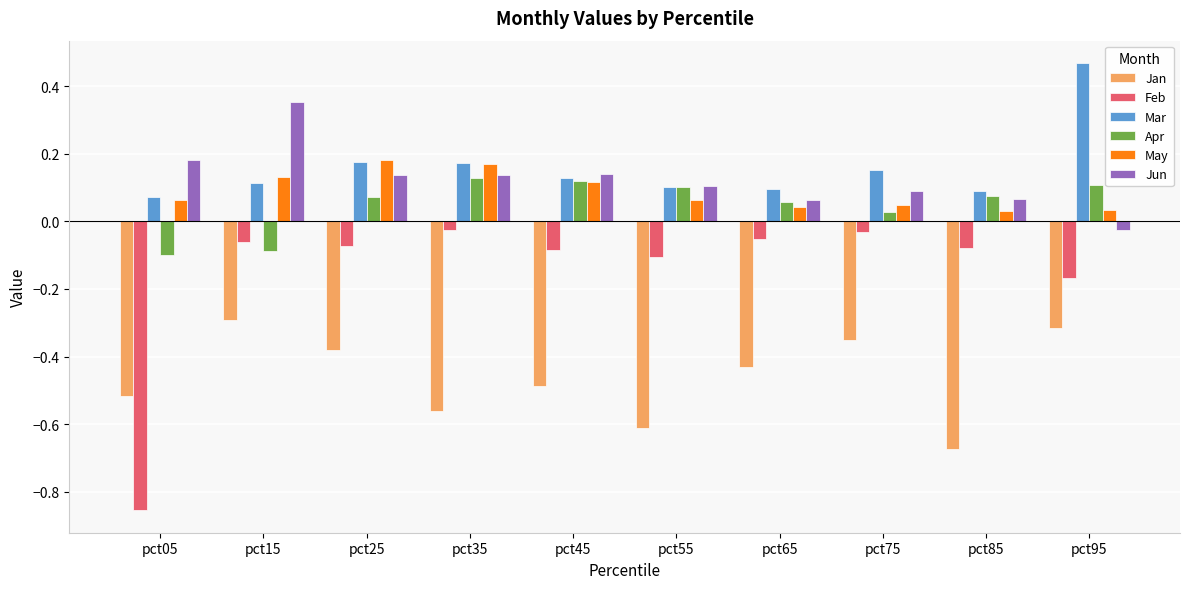

What is the spread (max minus min) of values at pct55?

0.7